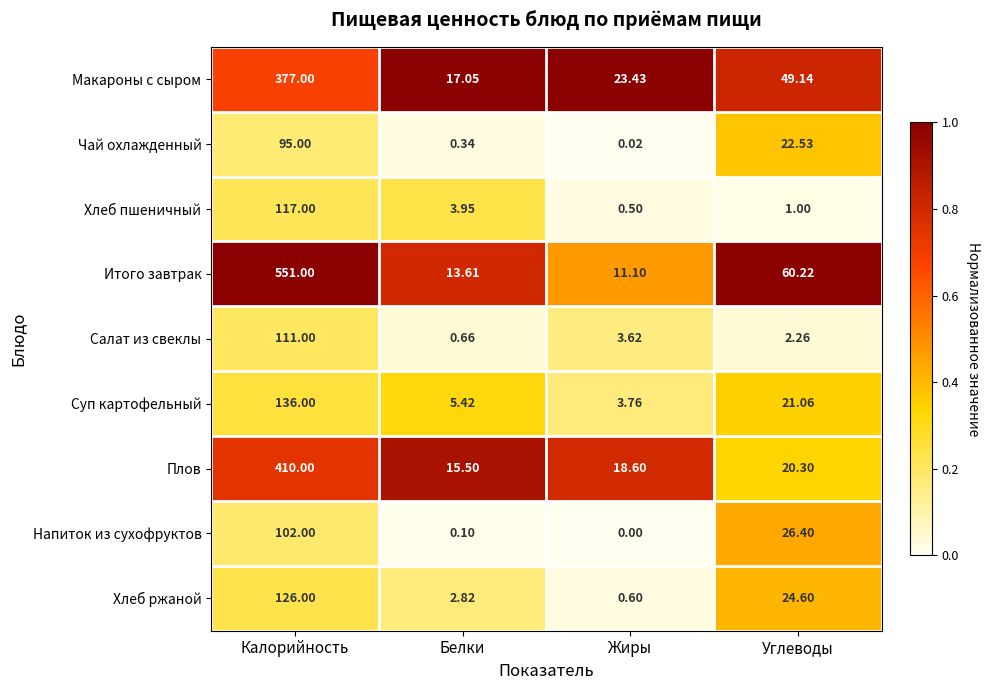

At Углеводы, list the series in order from largest to smallest.

Итого завтрак, Макароны с сыром, Напиток из сухофруктов, Хлеб ржаной, Чай охлажденный, Суп картофельный, Плов, Салат из свеклы, Хлеб пшеничный